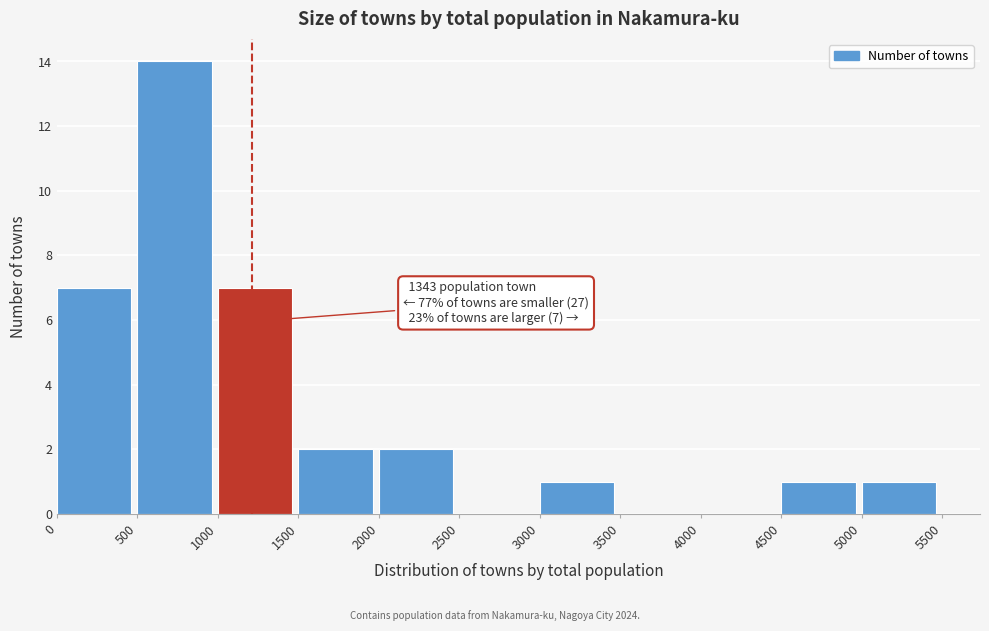

Which range on the x-axis has the tallest bar?

500 to 1000